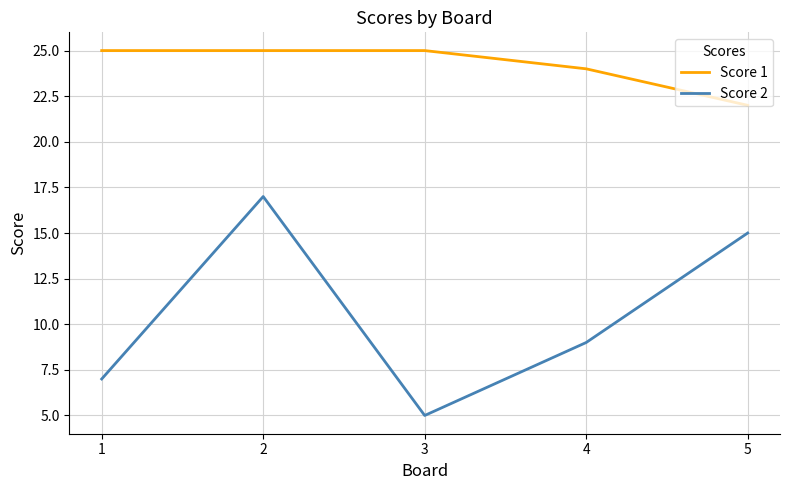

How many Score 1 values are between 24 and 25?

4